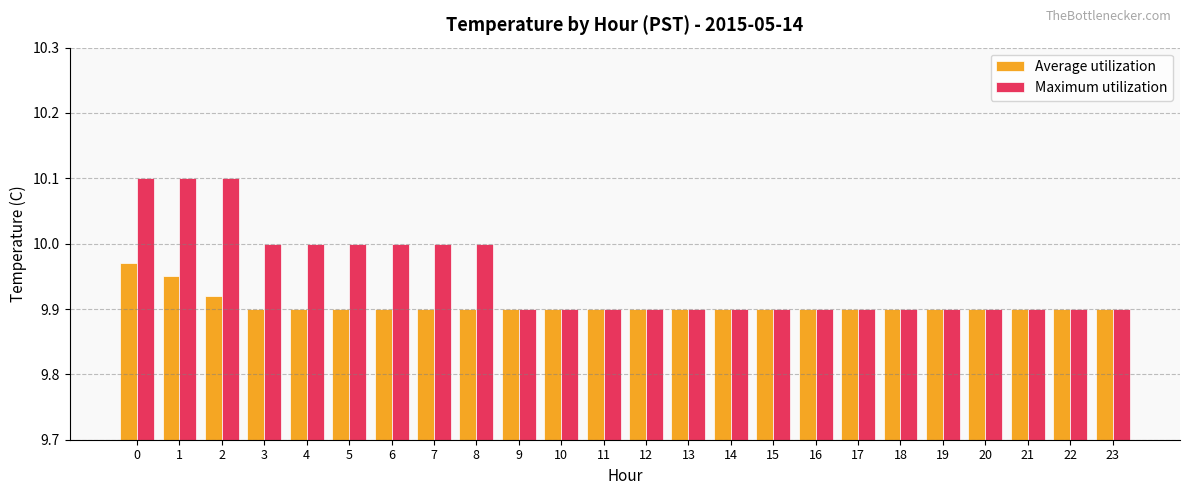

How many Maximum utilization values are between 9 and 10?

21